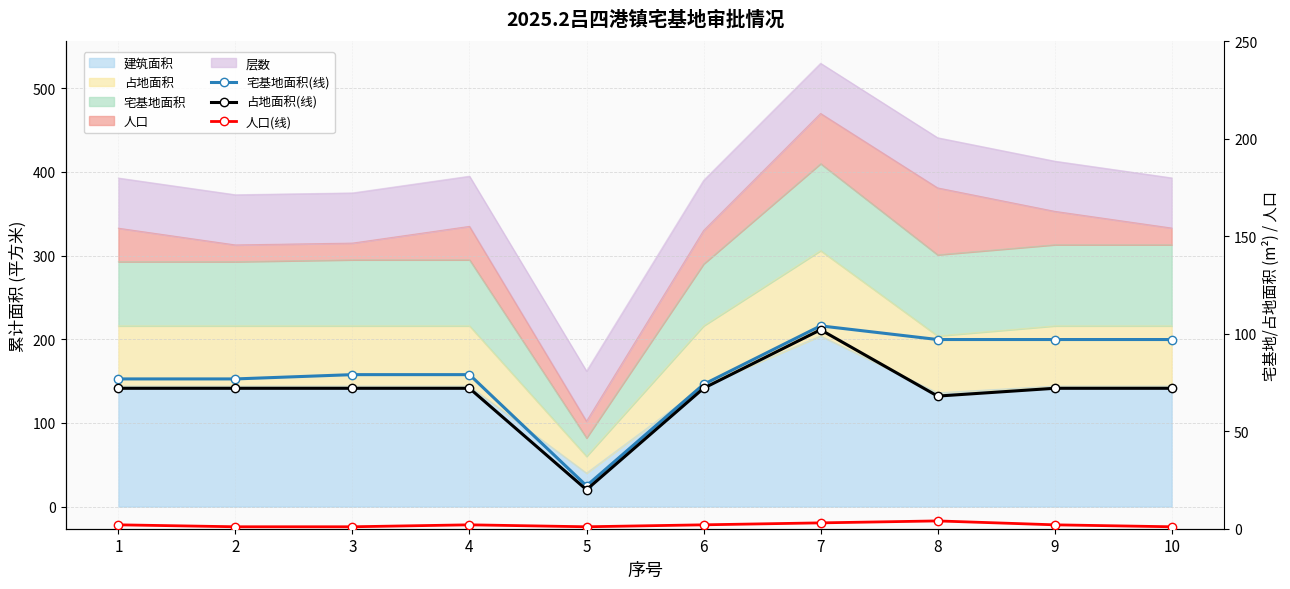

At which category is the sum across all series the highest?

7